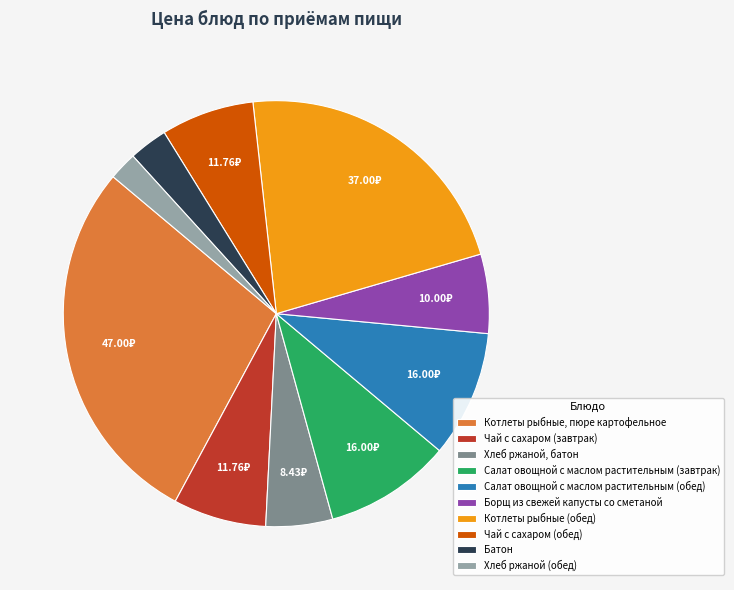

Between Хлеб ржаной (обед) and Котлеты рыбные (обед), which is larger?

Котлеты рыбные (обед)